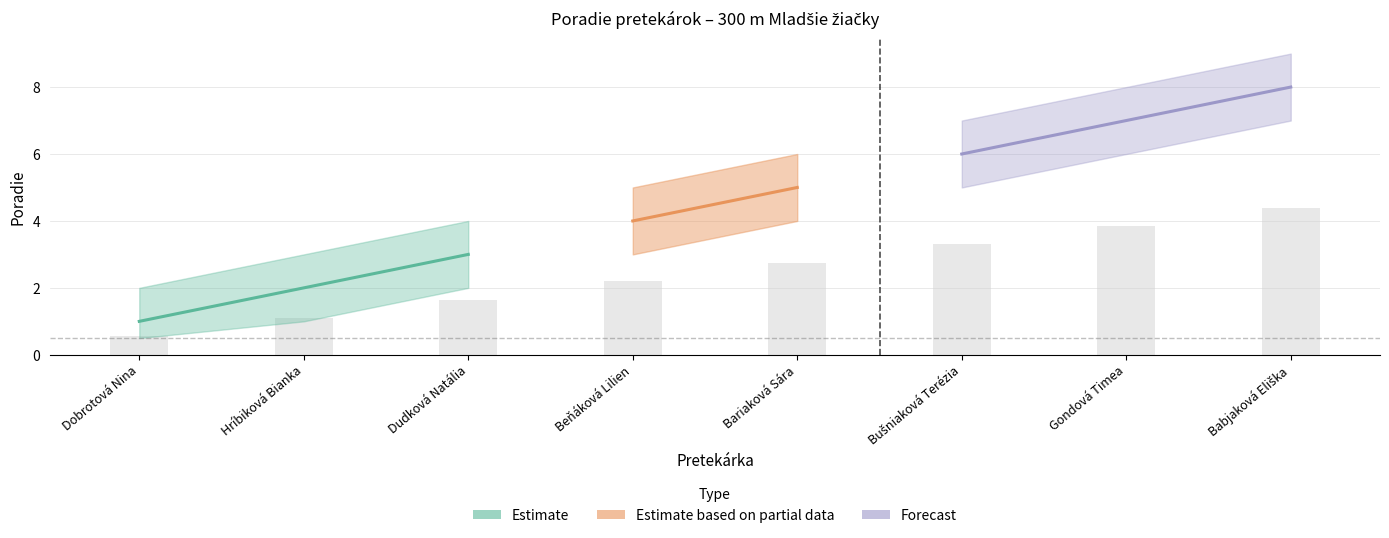

How many Poradie_lower values are between 2 and 6?

5